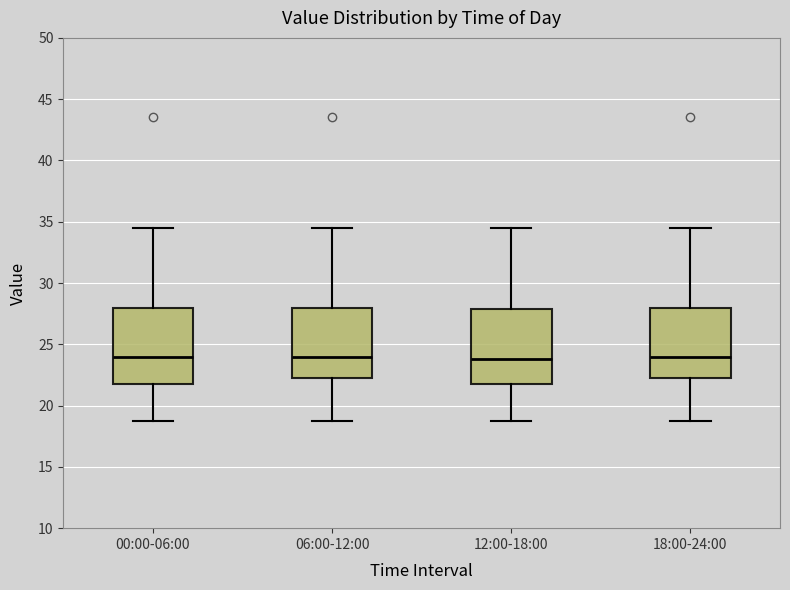

Reading left to right, transcribe this box plot: for each box, give where its median line is, the range the box spans, and where its two whiskers end, as read against the y-axis. The values are not printed on the chart, so give them approximately, as read against the axis.

00:00-06:00: median 24.0, box 22.0 to 28.0, whiskers 19.0 to 34.5
06:00-12:00: median 24.0, box 22.5 to 28.0, whiskers 19.0 to 34.5
12:00-18:00: median 24.0, box 22.0 to 28.0, whiskers 19.0 to 34.5
18:00-24:00: median 24.0, box 22.5 to 28.0, whiskers 19.0 to 34.5